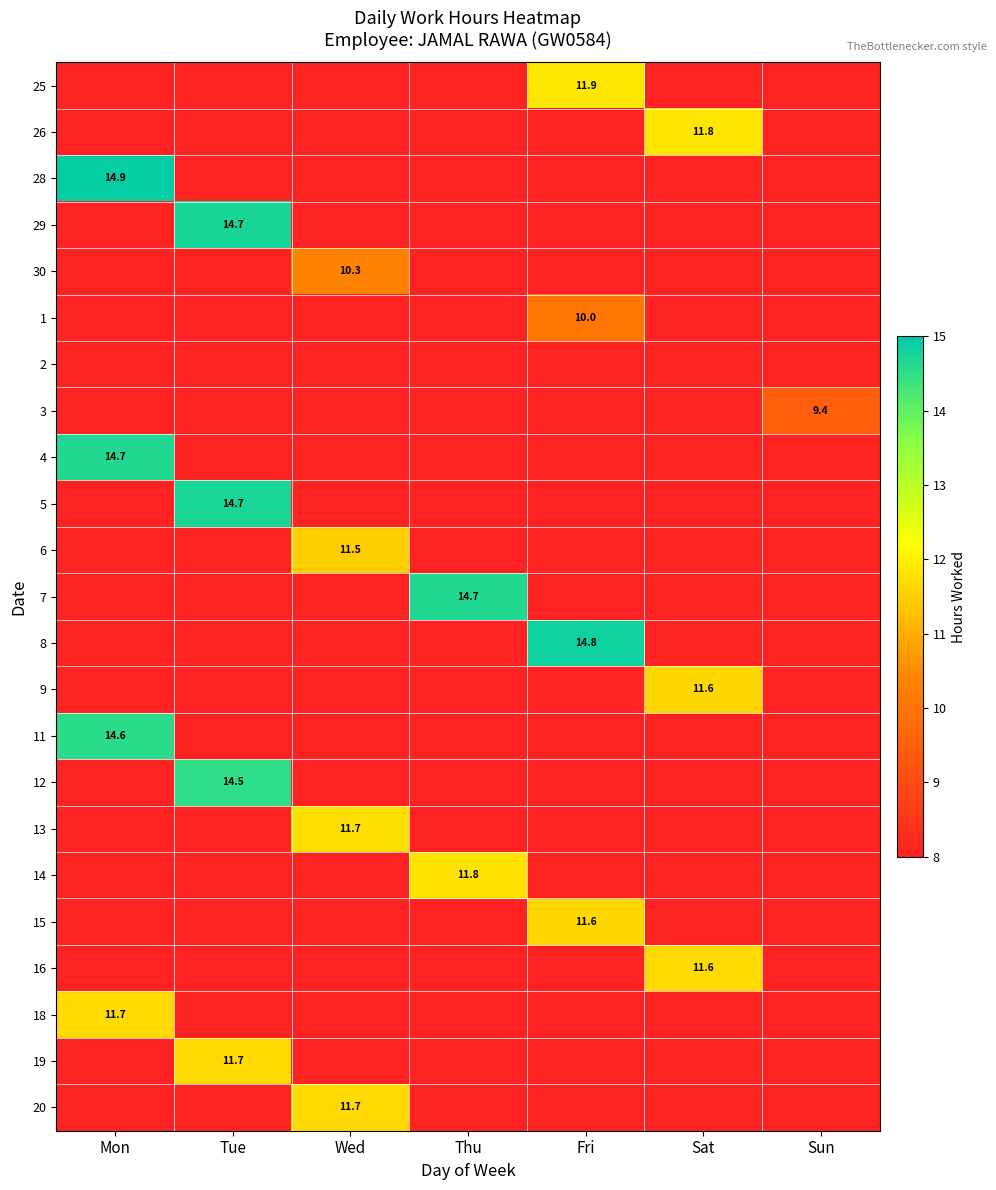

Which series has the largest range (max minus min)?

28